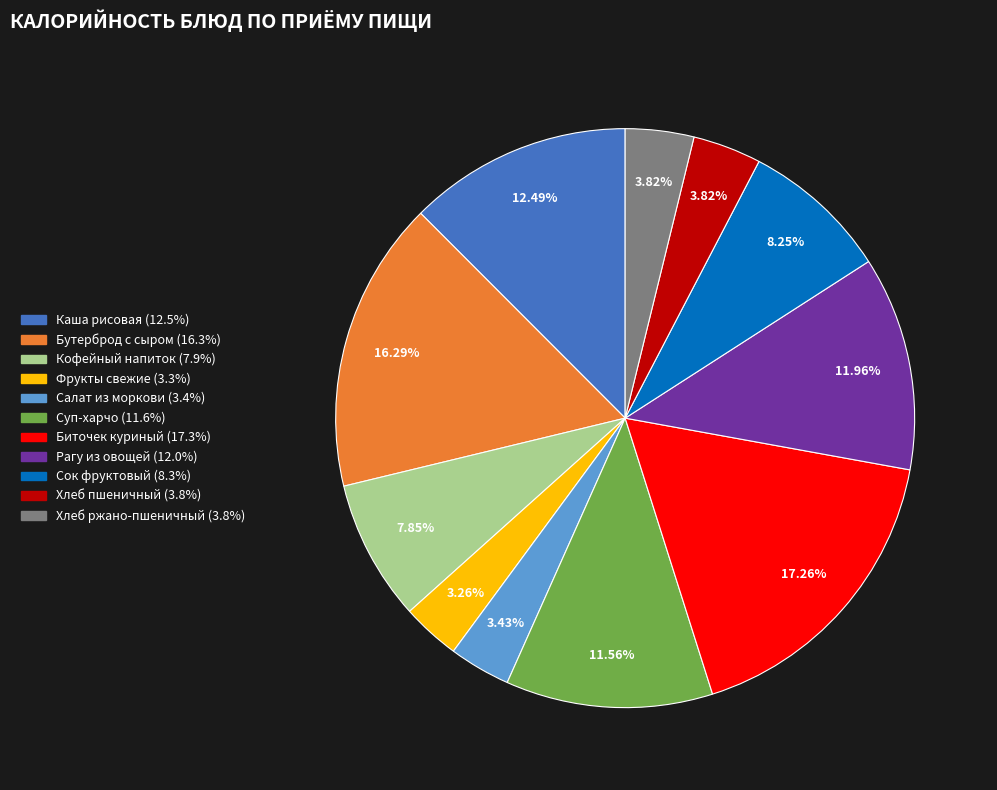

Is there a majority slice in this chart?

No